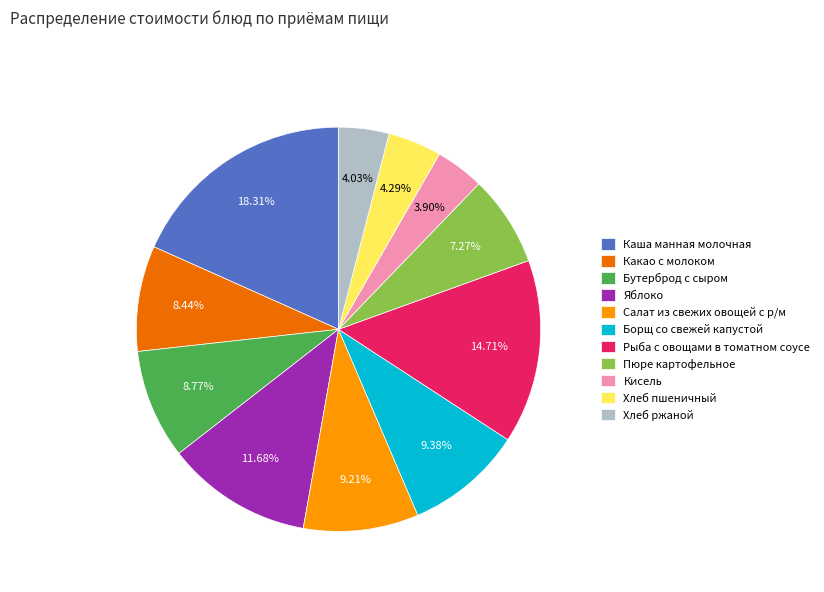

To the nearest percent, what is the average slice percentage?

9%